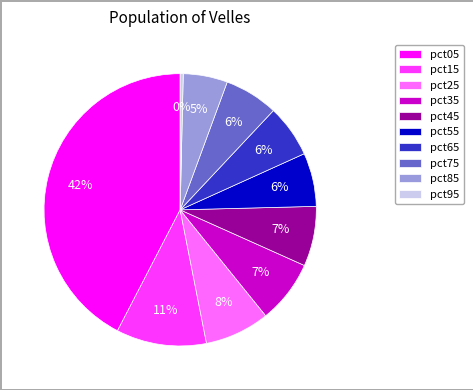

Which has a higher value, pct95 or pct05?

pct05